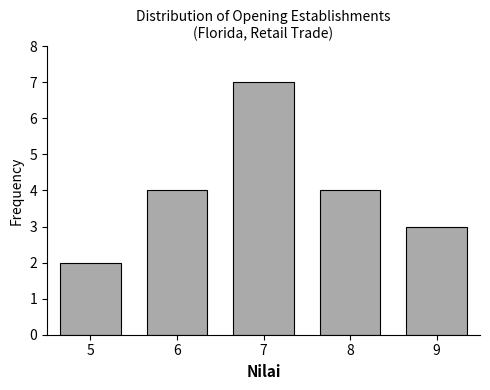

Reading right to left, transcribe all the data shown in this chart.

9=3	8=4	7=7	6=4	5=2